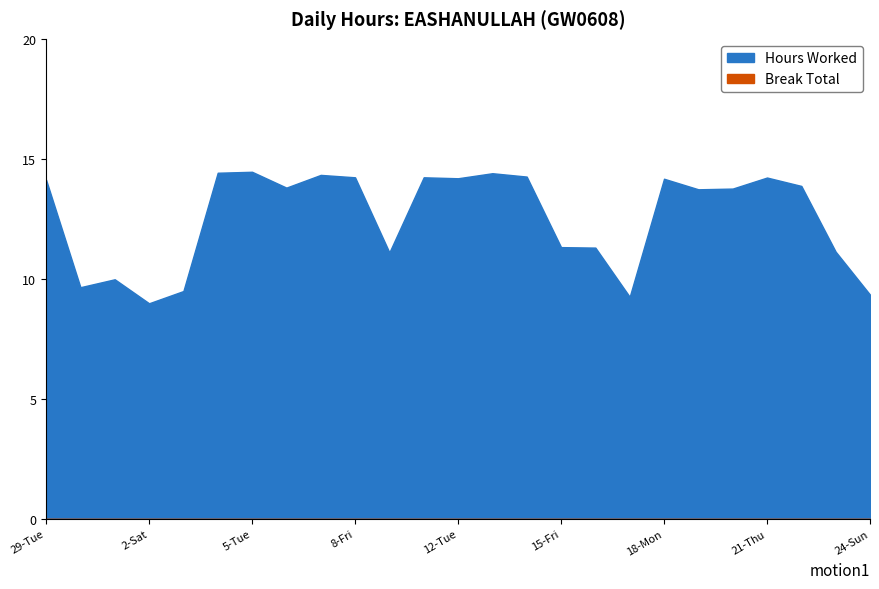

What is the minimum value shown in the chart?

9.0